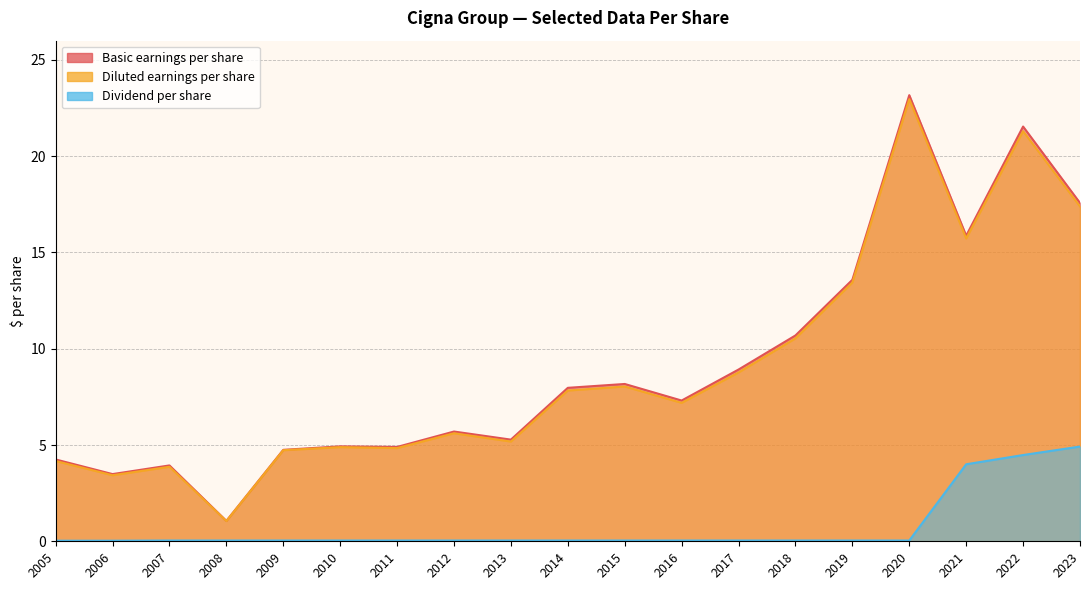

At which label does Basic earnings per share first exceed 7?

2014